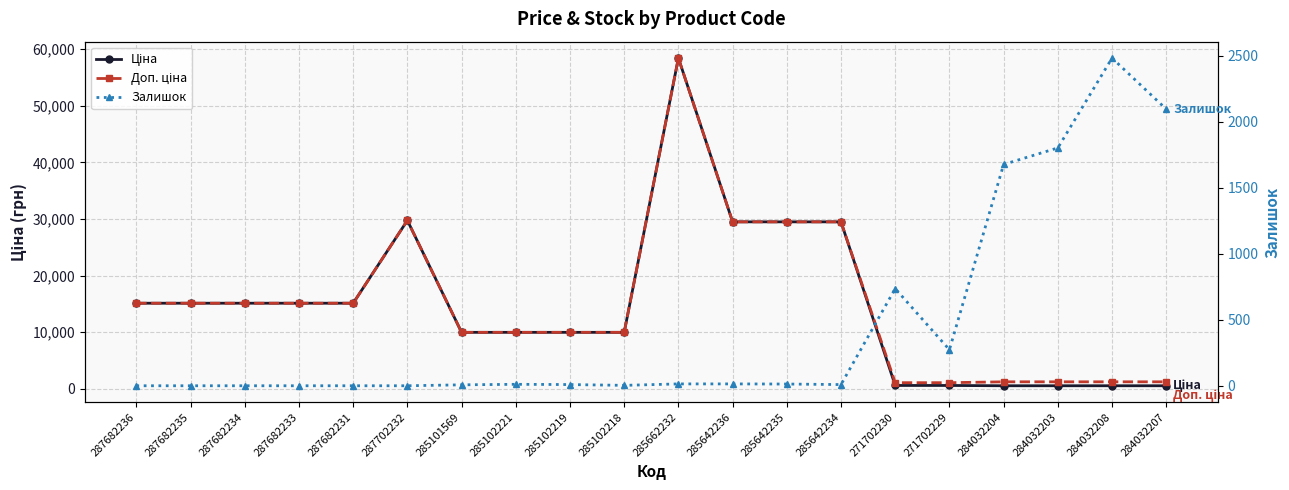

What position from the right is 287682236?

20